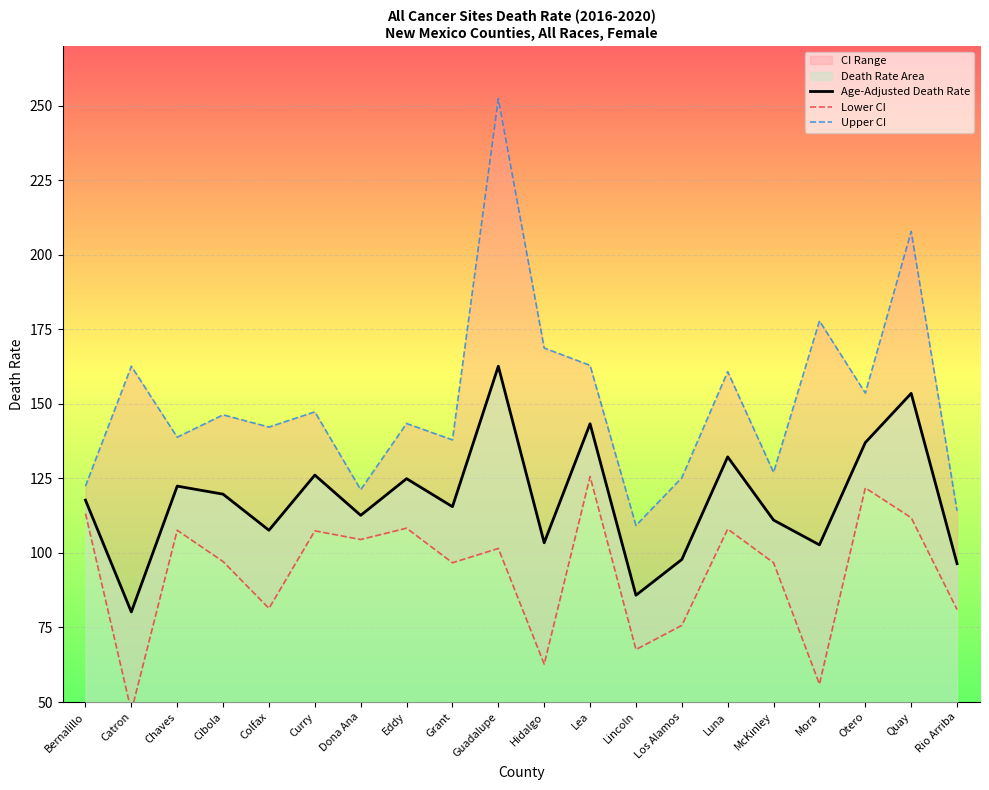

The Age-Adjusted Death Rate series shows 124.9 at Eddy. True or false?

True